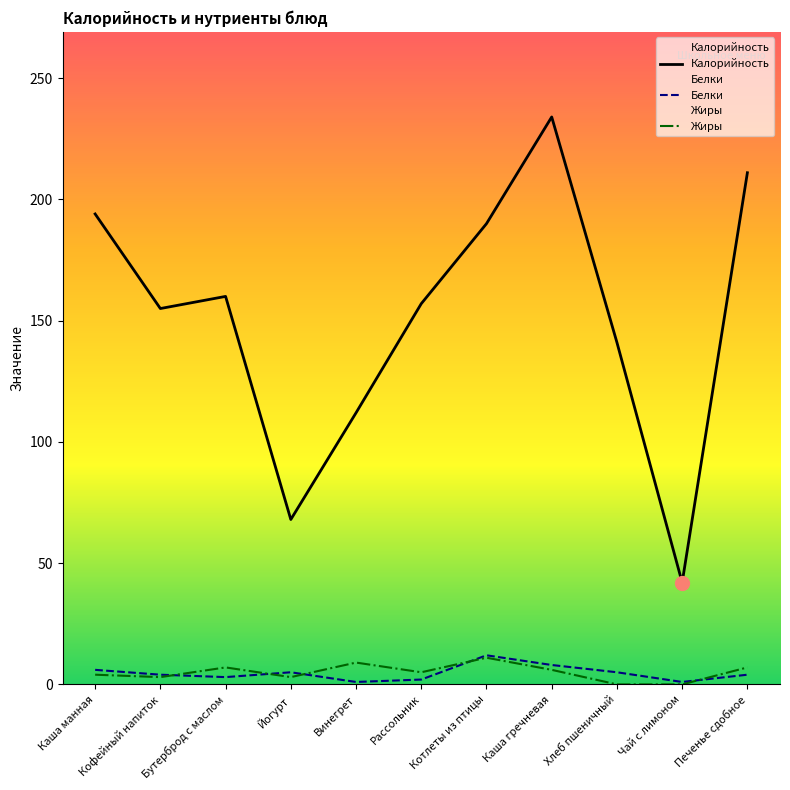

How many values in the Белки series exceed 4?

5